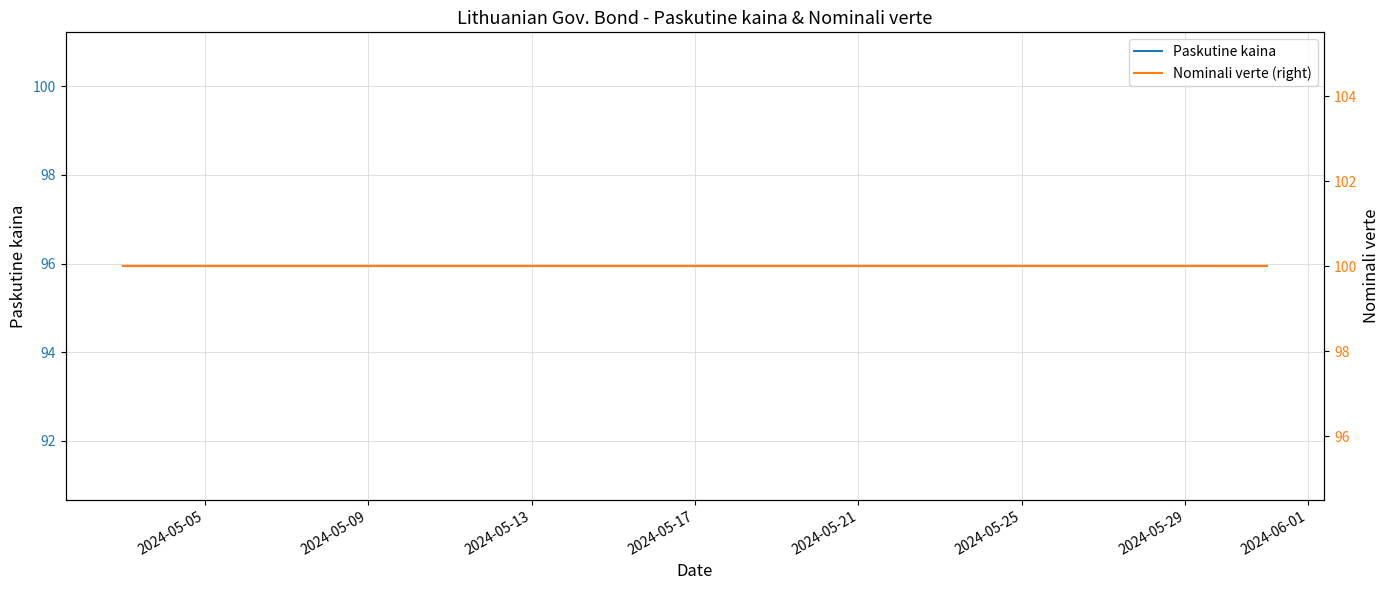

What are all the series names shown in the legend?

Paskutine kaina, Nominali verte (right)